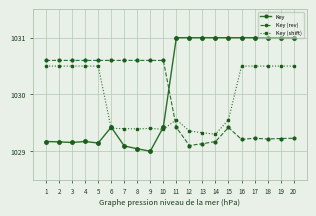

Rank the series at 18 from lowest to highest value.

Key (rev), Key (shift), Key